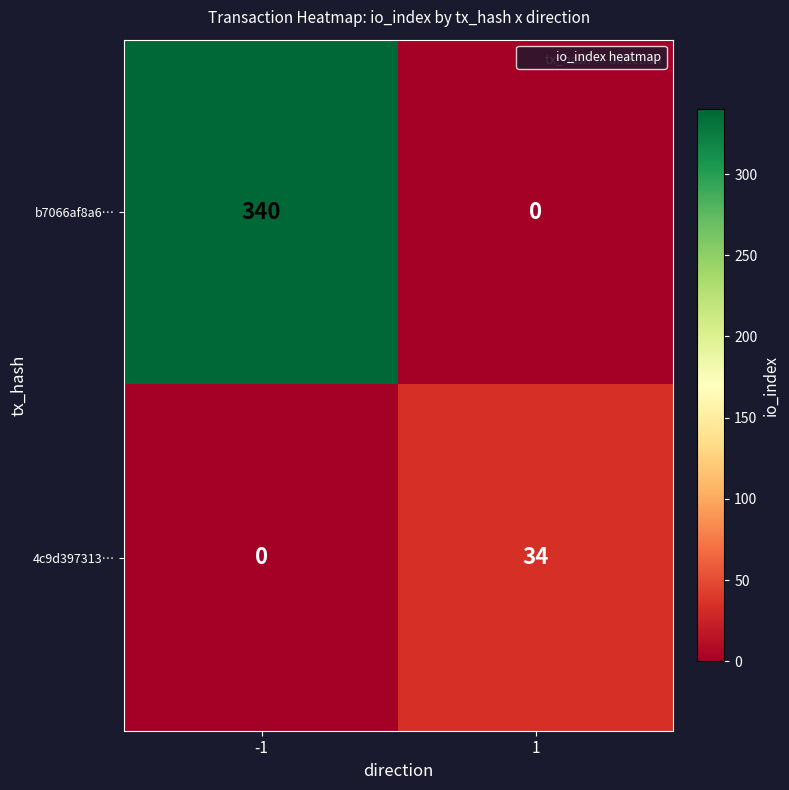

At which category is the sum across all series the highest?

-1